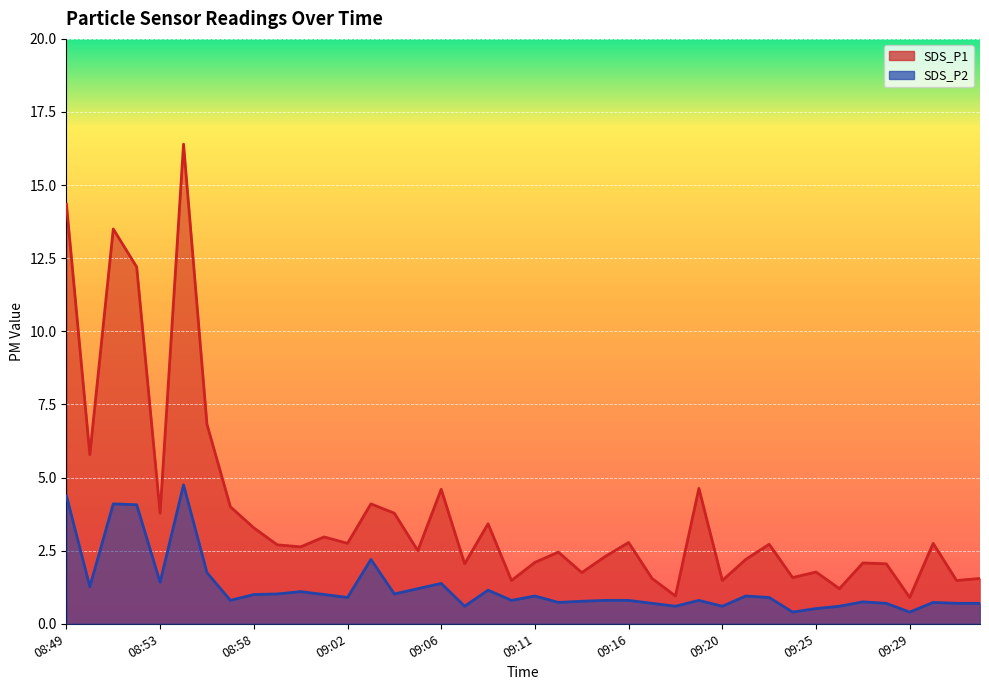

What is the approximate value of SDS_P2 at 08:55?

1.8